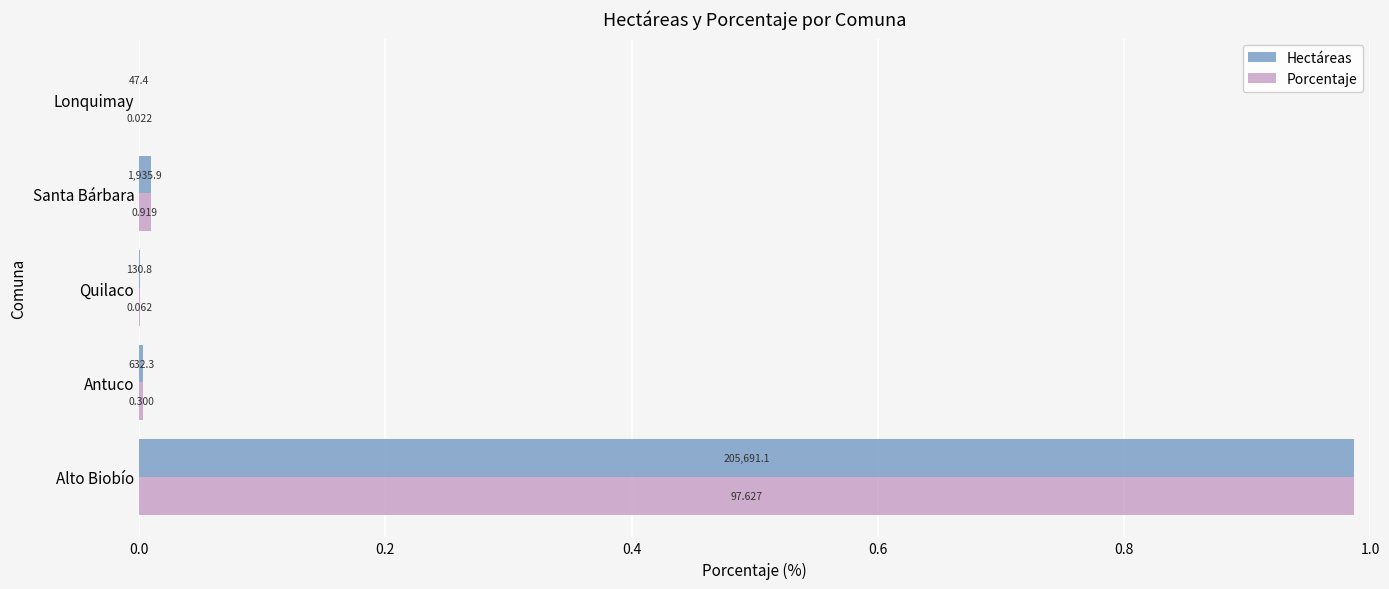

What are all the series names shown in the legend?

Hectáreas, Porcentaje